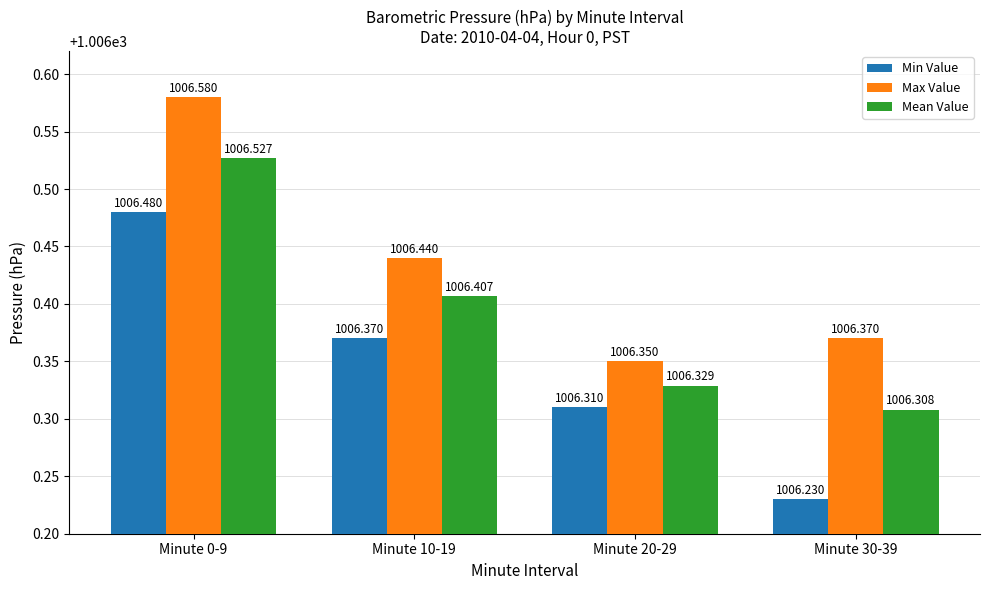

What is the label of the 1st bar from the right?

Minute 30-39